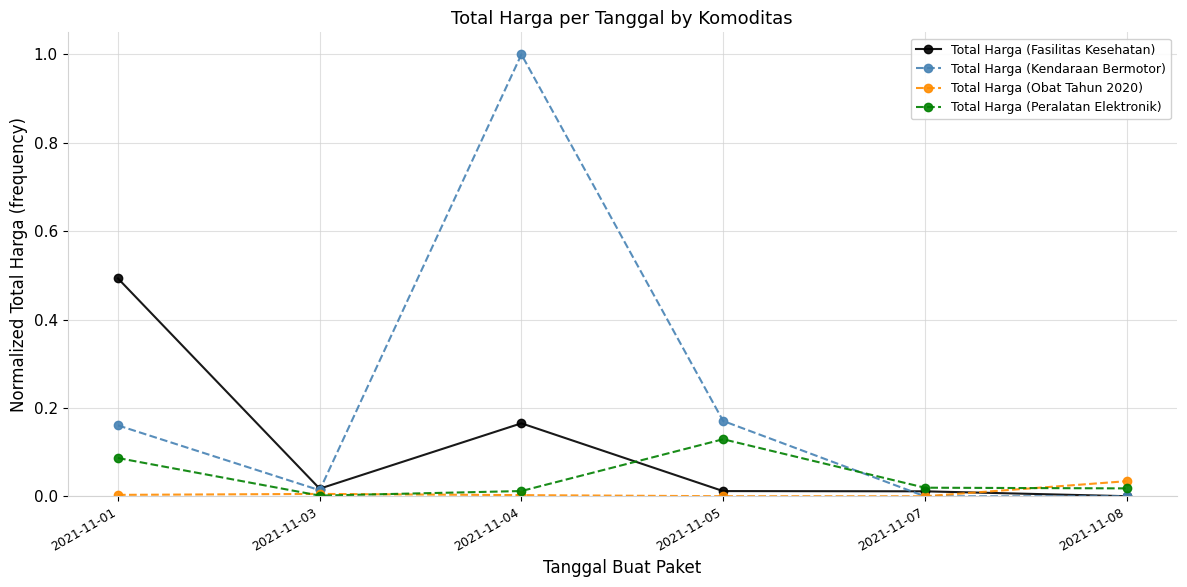

Which category has the highest value across all series?

2021-11-04